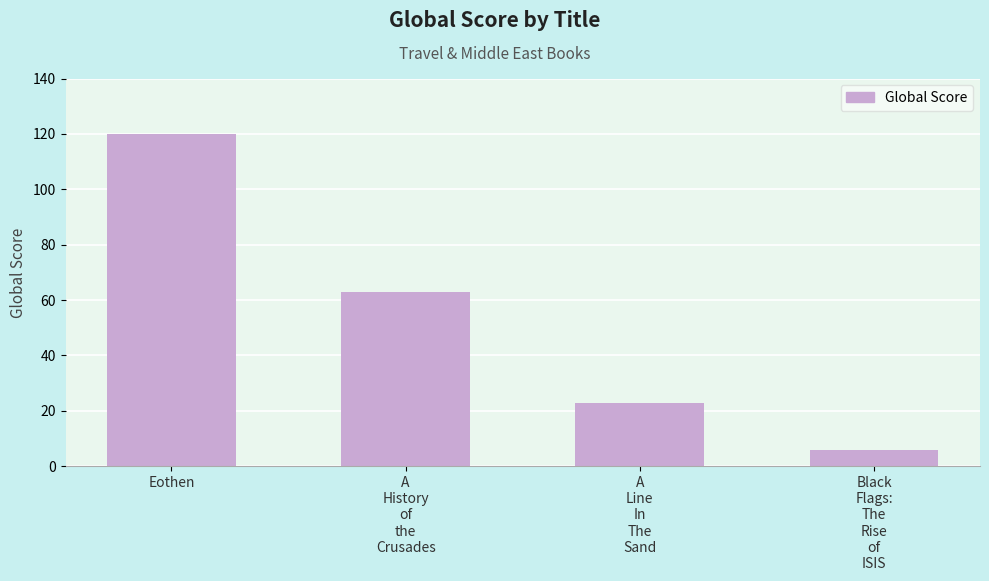

Which category has the lowest value across all series?

Black
Flags:
The
Rise
of
ISIS